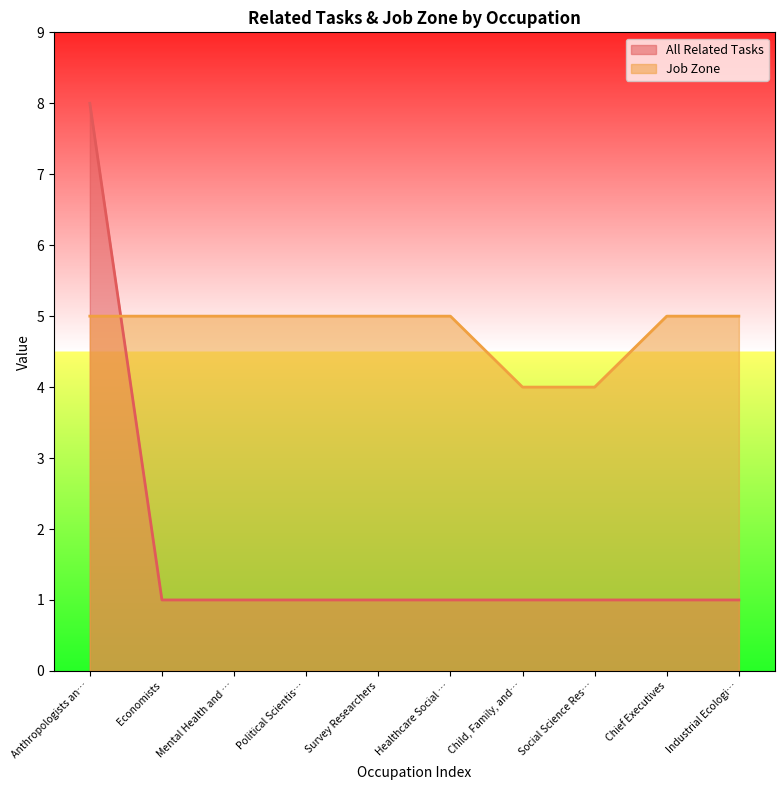

True or false: All Related Tasks has more than 1 points higher than both neighbors.

False